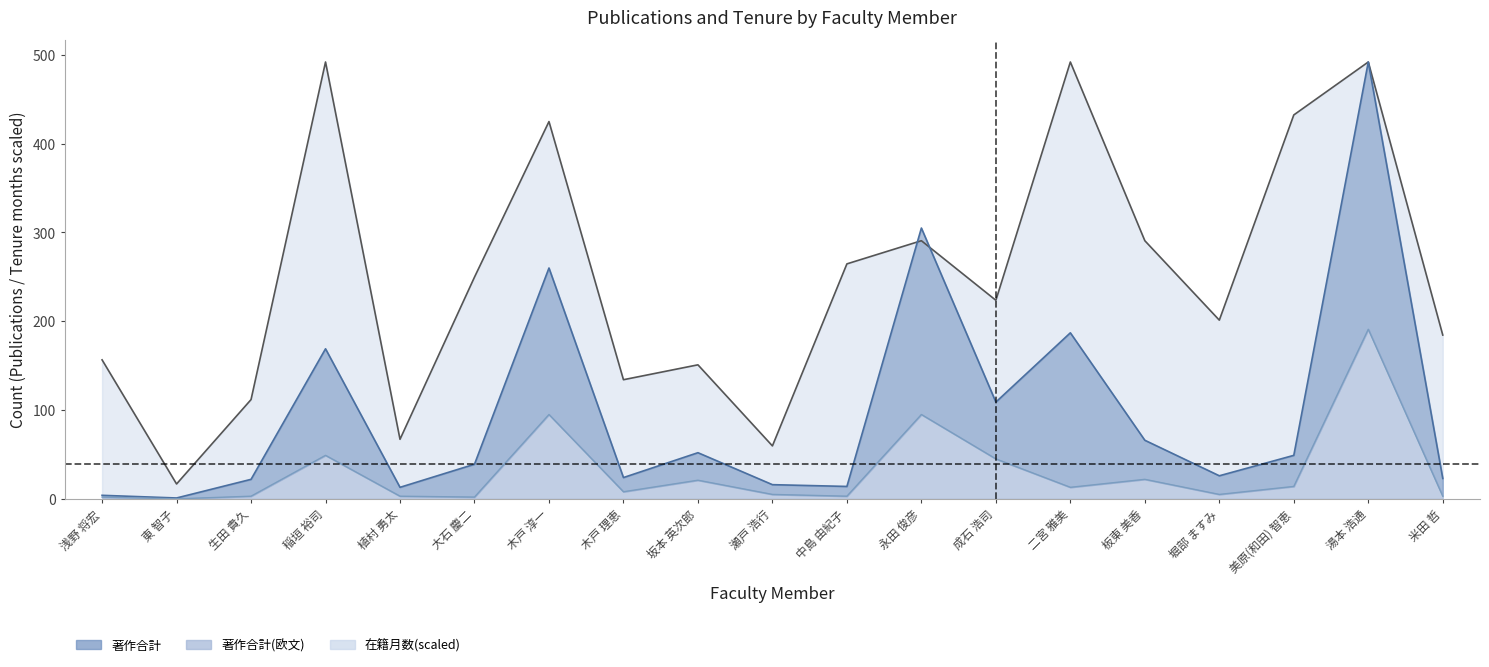

How many lines are shown in the chart?

3